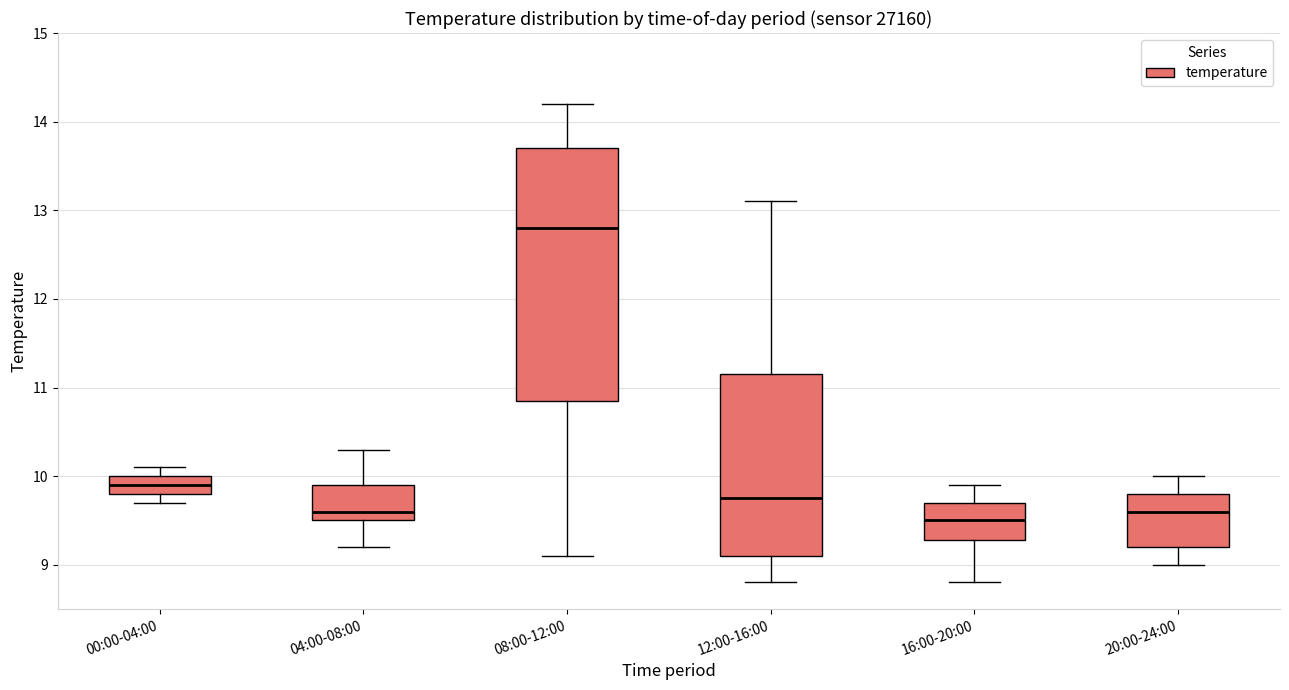

Where does the upper whisker of the box for 20:00-24:00 end on the y-axis? The values are not printed on the chart, so give them approximately, as read against the axis.

10.0